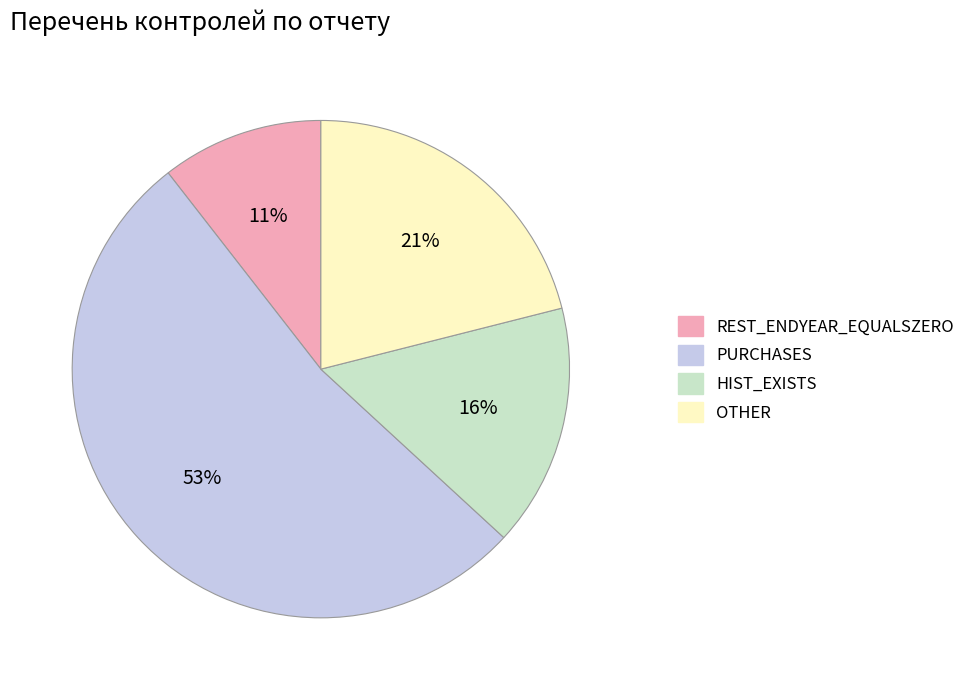

Does OTHER represent more than half of the total?

No